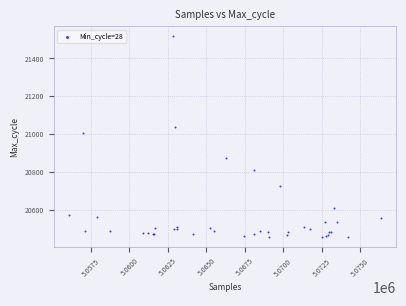

What Y value in the scatter plot is closest to 20985?

21008